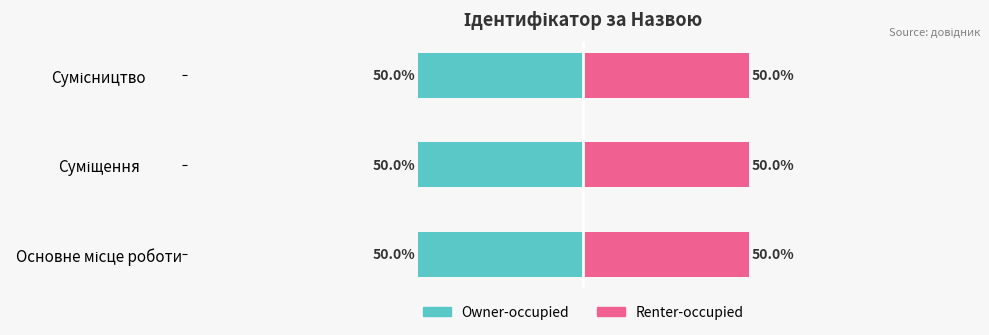

How many bars are there in each group?

2